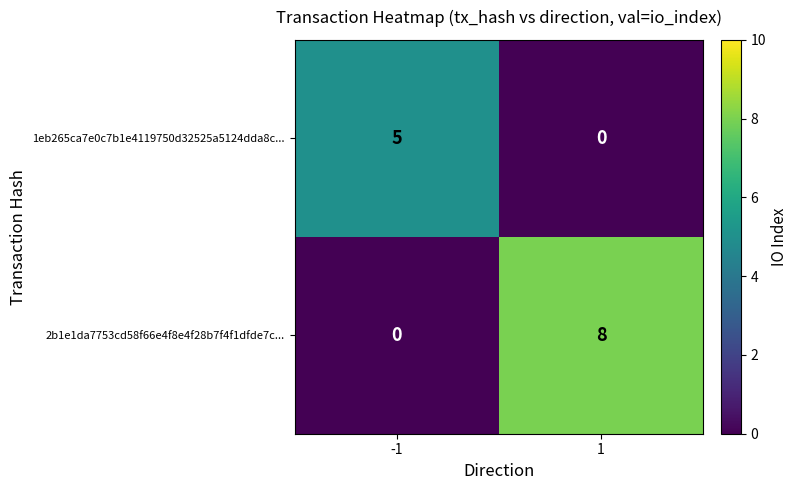

What is the difference between the highest and lowest values at -1?

5